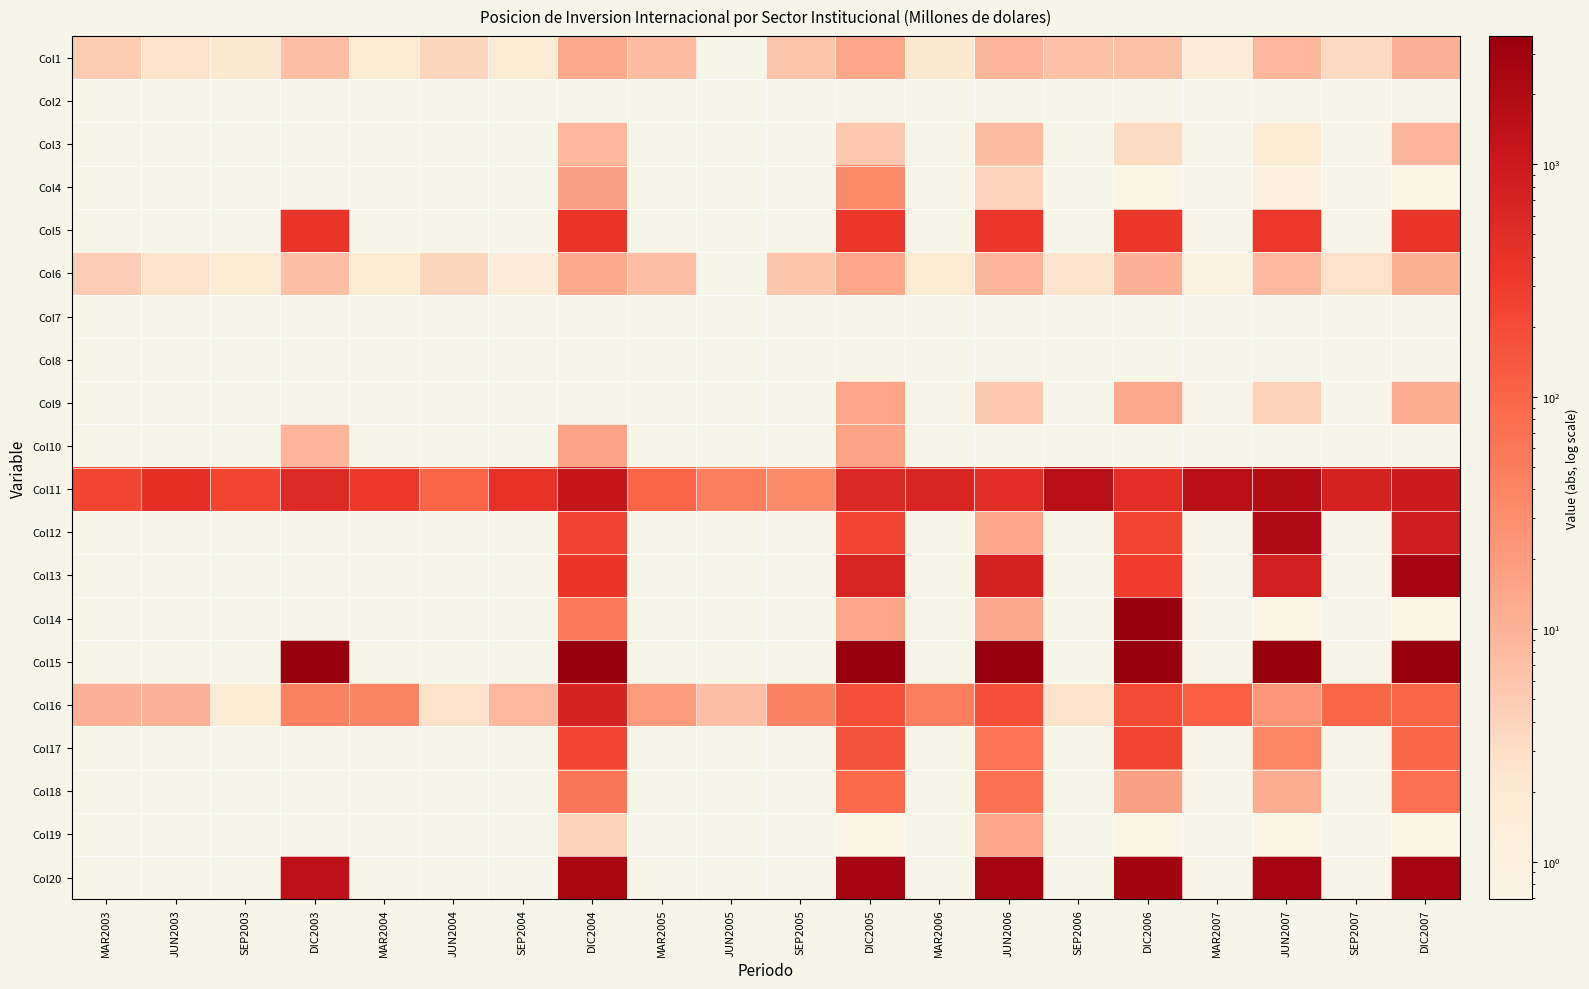

The Col1 series shows 3.3 at SEP2007. True or false?

True